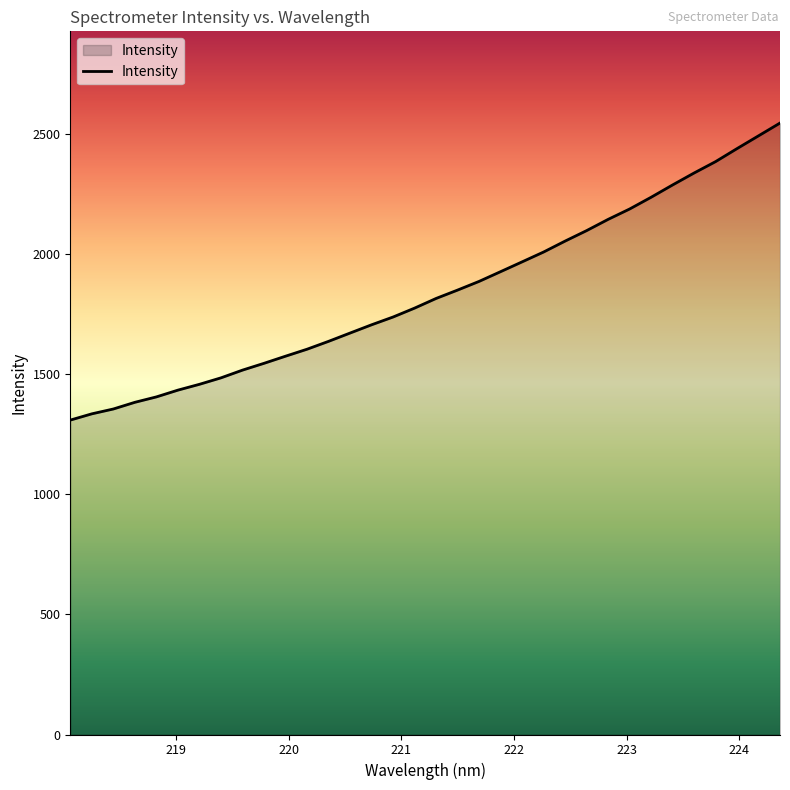

What is the difference between the second highest and second lowest values?

1158.2